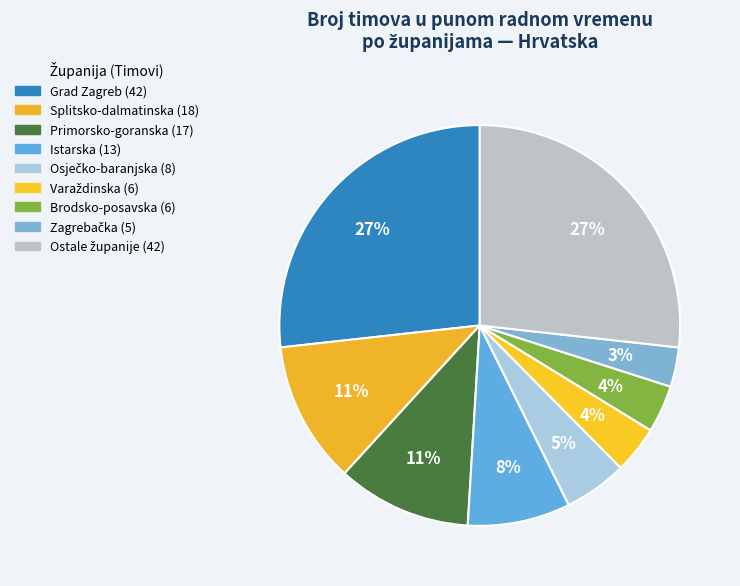

How many segments does this pie chart have?

9